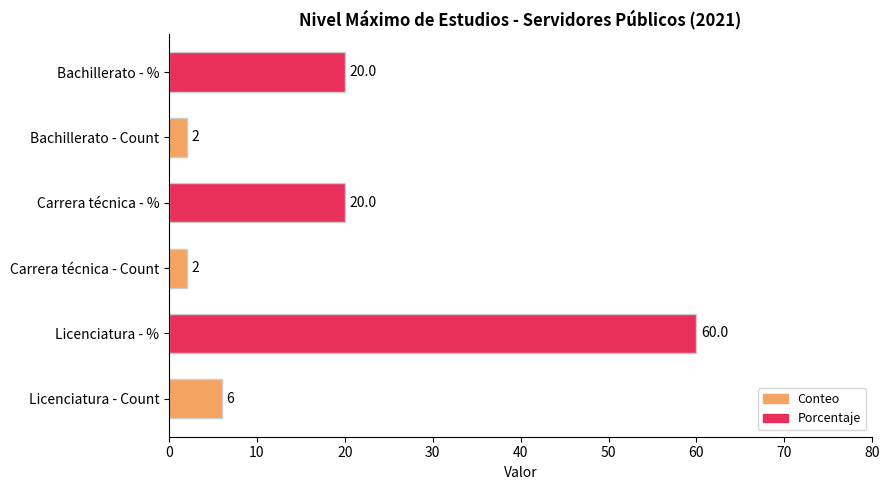

True or false: the data shows 28 at Carrera técnica - %.

False